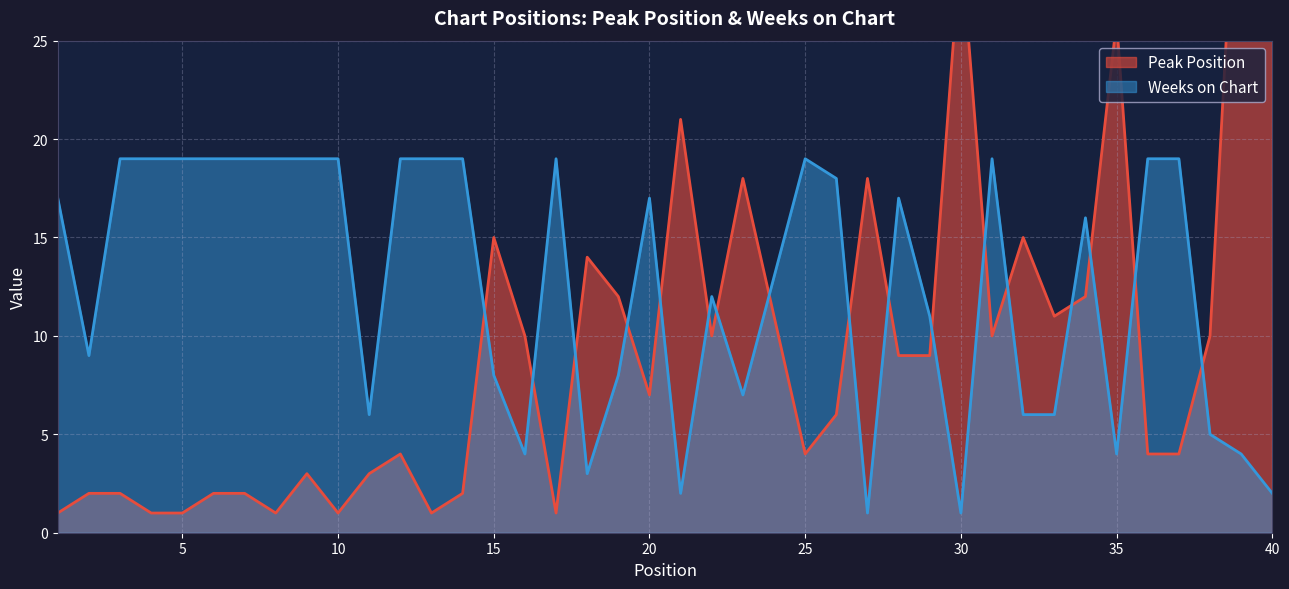

True or false: Weeks on Chart has more than 1 points higher than both neighbors.

True